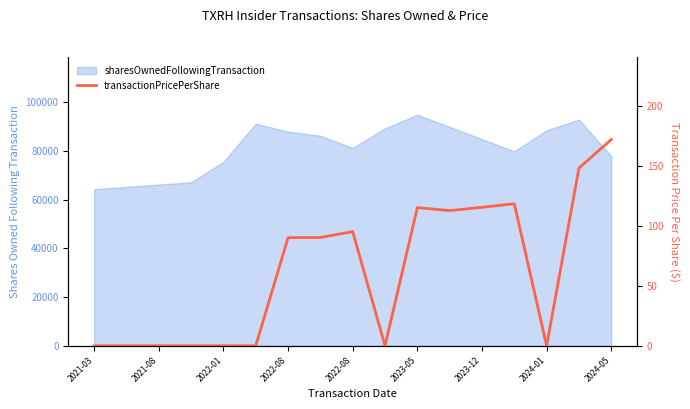

What is the sum of the values at 2023-05 and 2021-03?

115.0